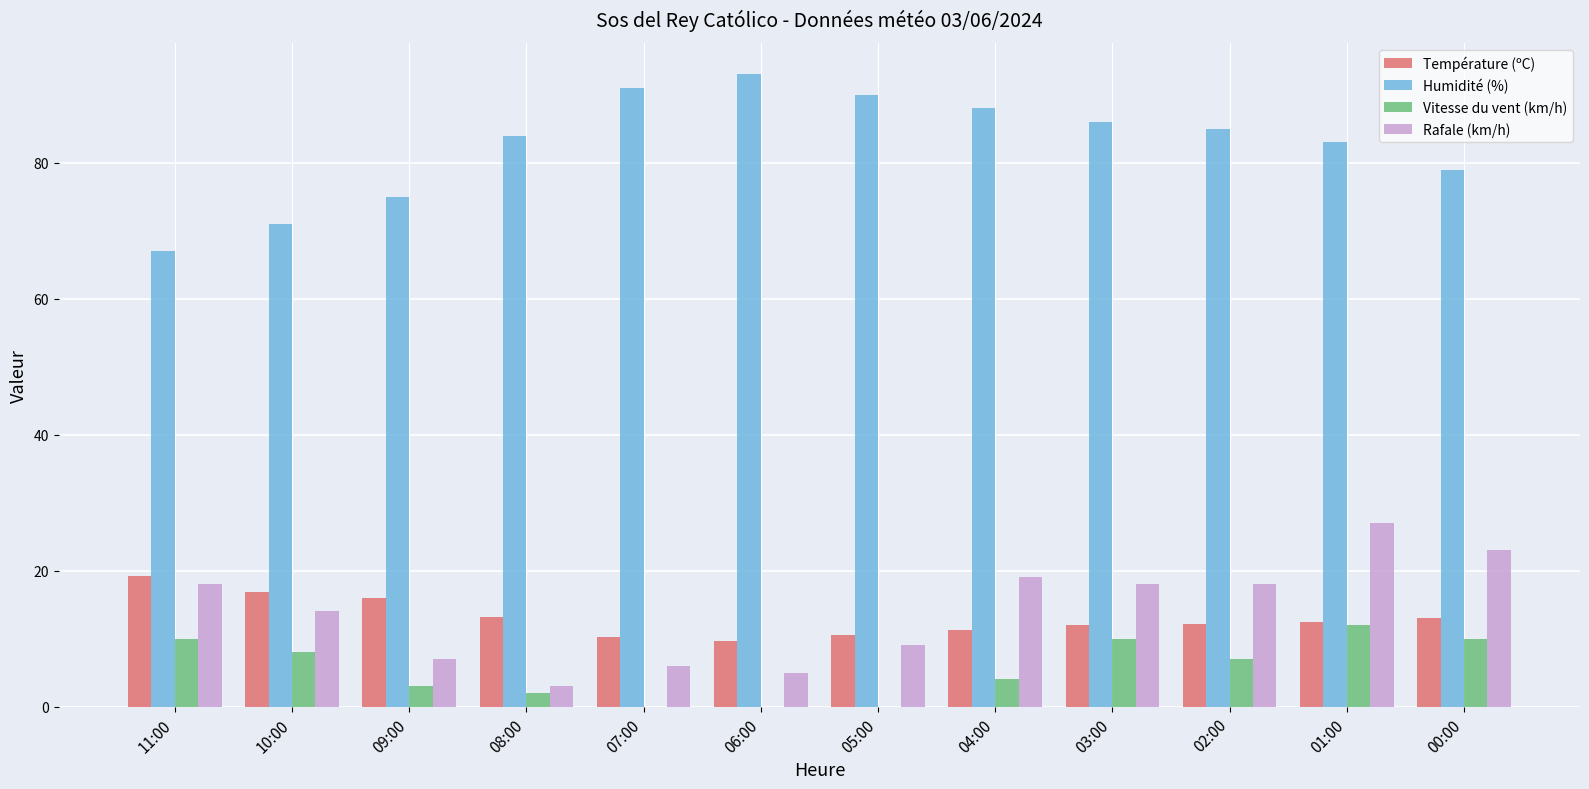

What is the sum of all Humidité (%) values?

992.0